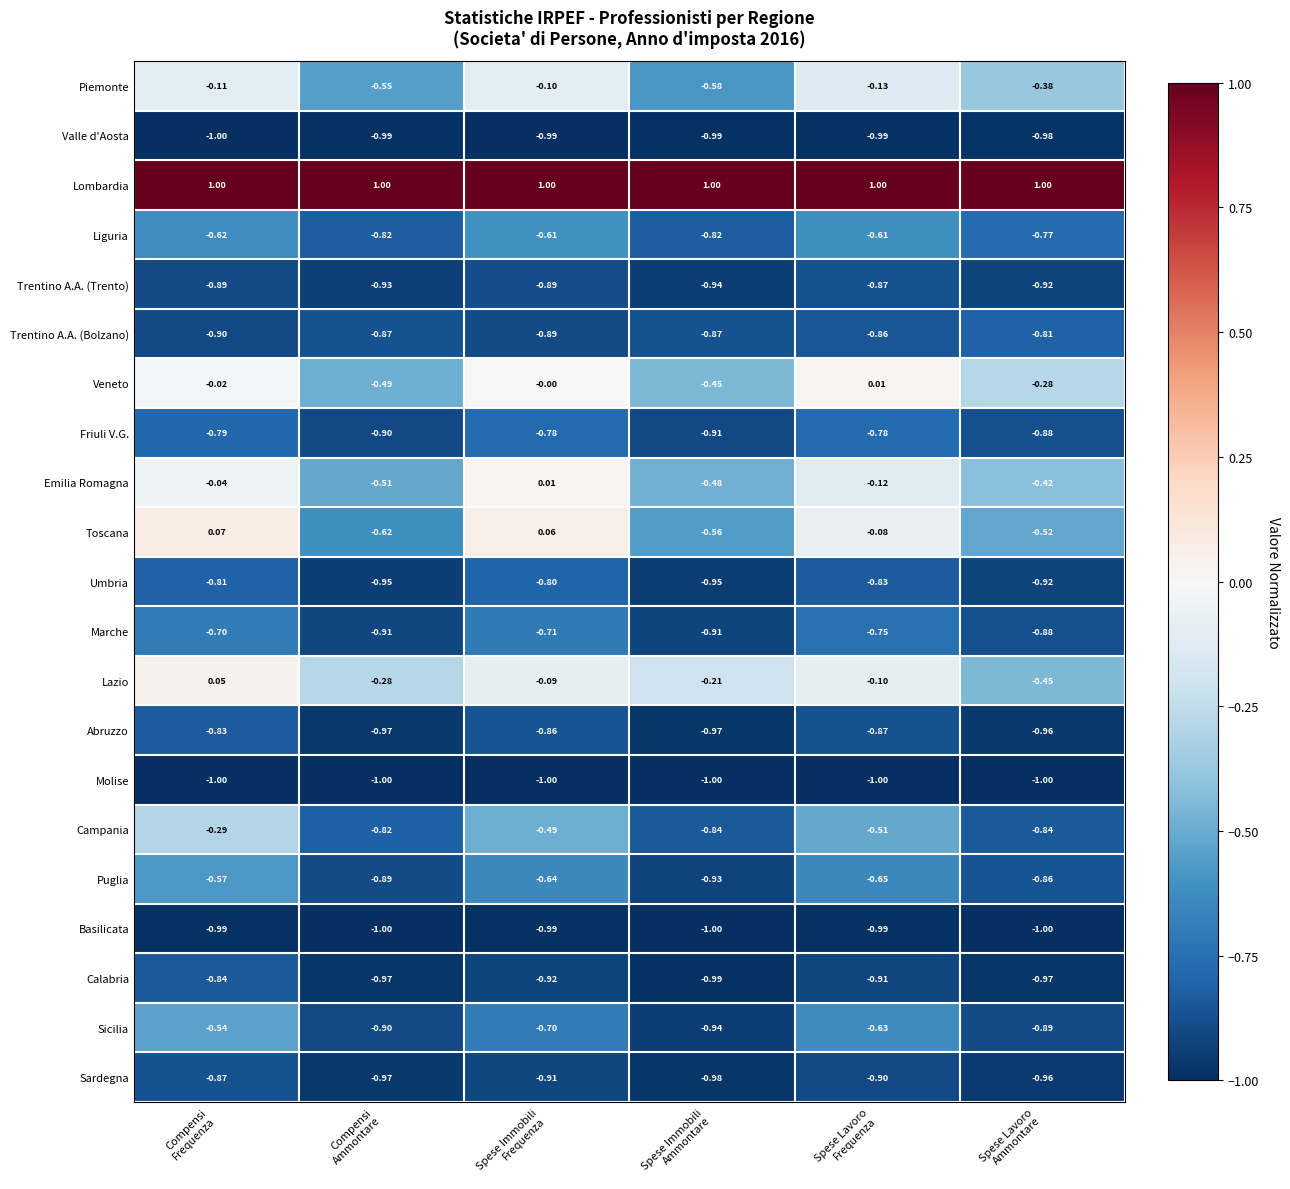

Which series has the largest total across all categories?

Lombardia